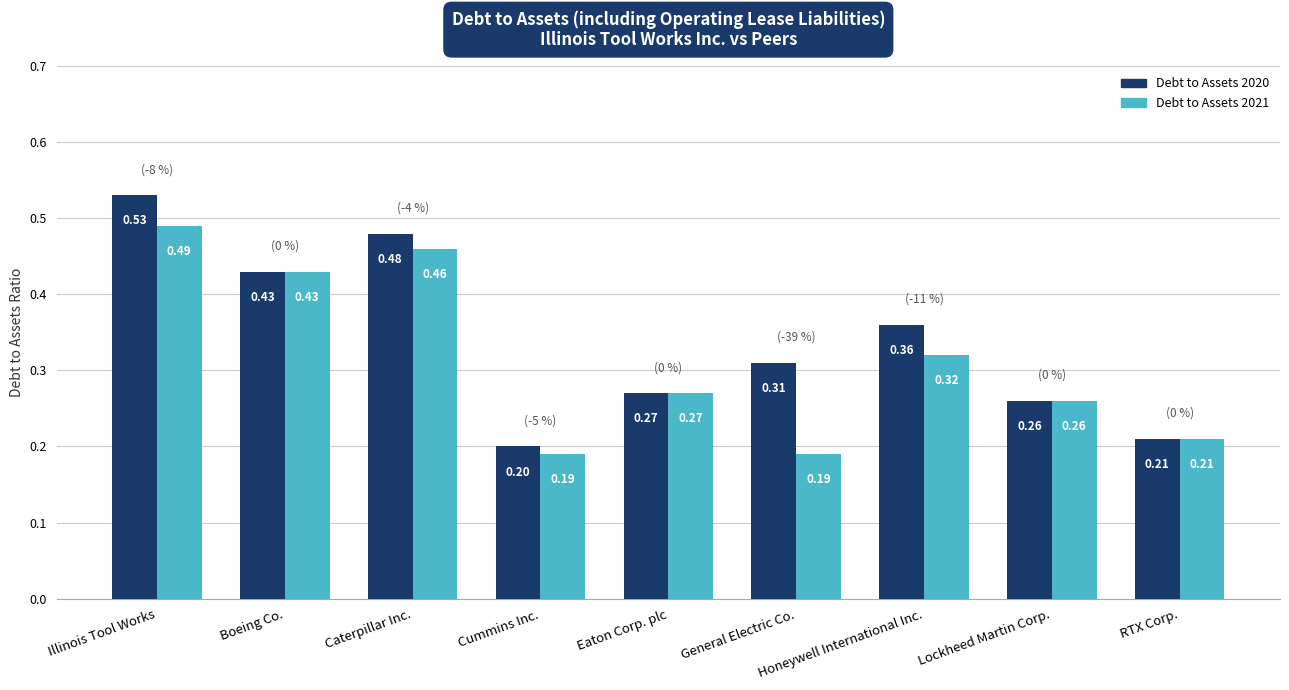

Which category has the highest value across all series?

Illinois Tool Works